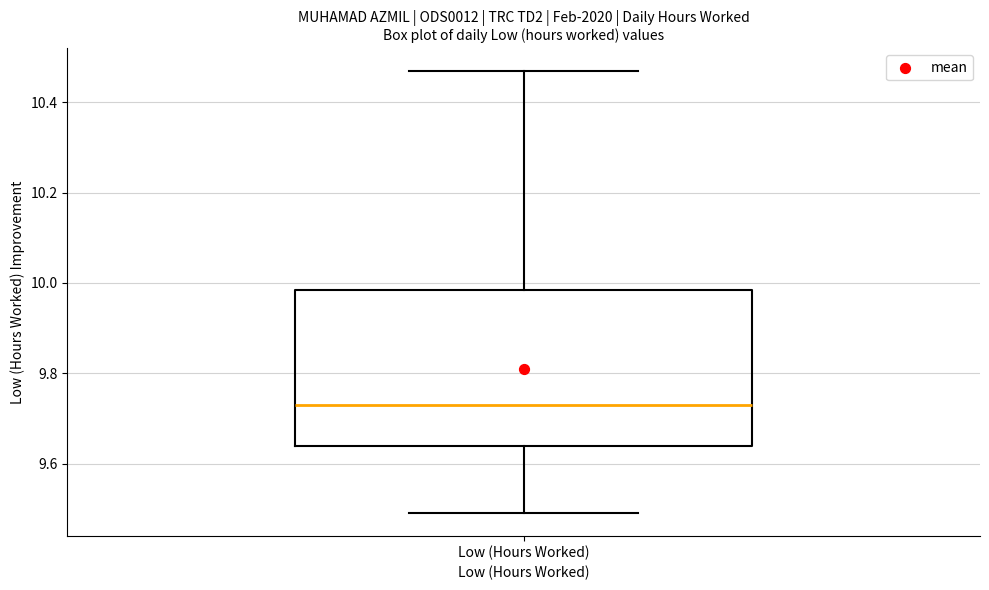

Transcribe this box plot: give where the median line is, the range the box spans, and where the two whiskers end, as read against the y-axis. The values are not printed on the chart, so give them approximately, as read against the axis.

median 9.74, box 9.64 to 9.98, whiskers 9.50 to 10.48